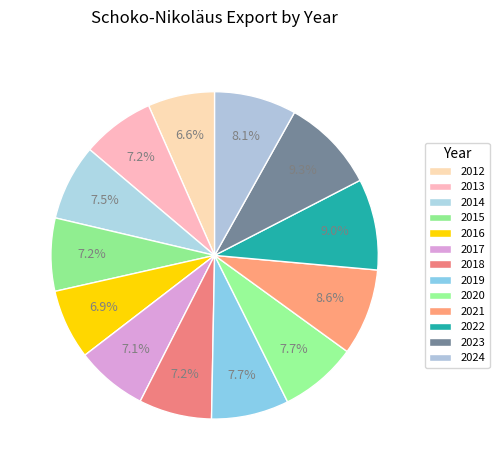

Does any single category account for the majority?

No